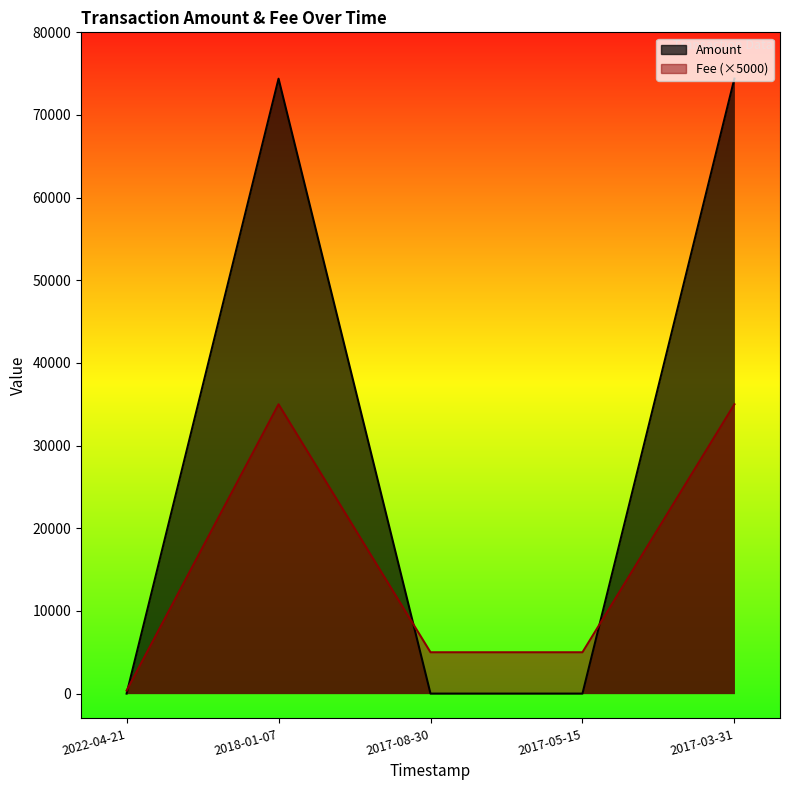

Which category has the lowest value in the Fee series?

2022-04-21